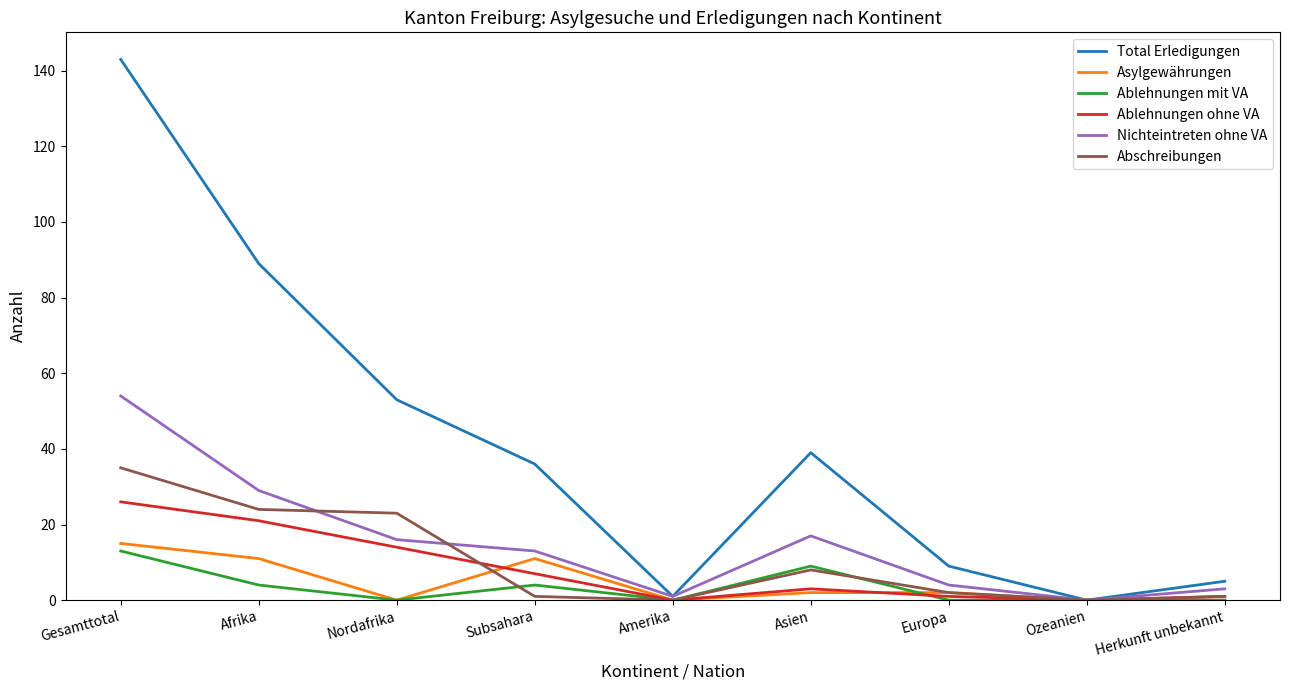

Which series has the largest total across all categories?

Total Erledigungen